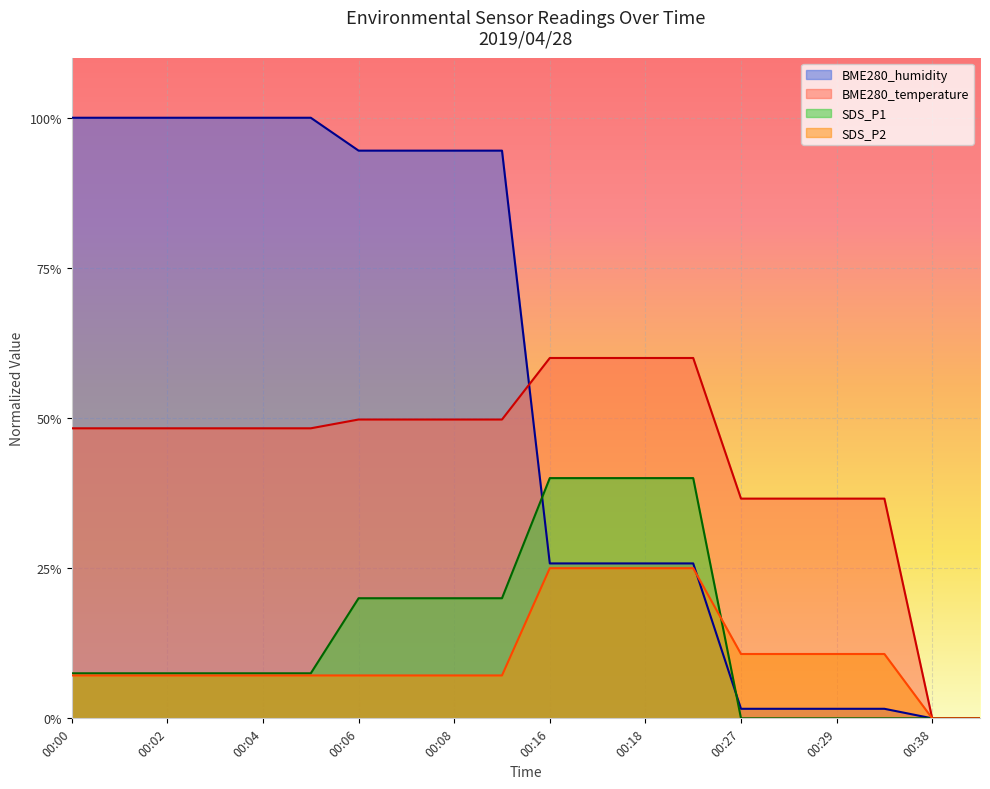

How many data points in SDS_P2 are less than 7?

2